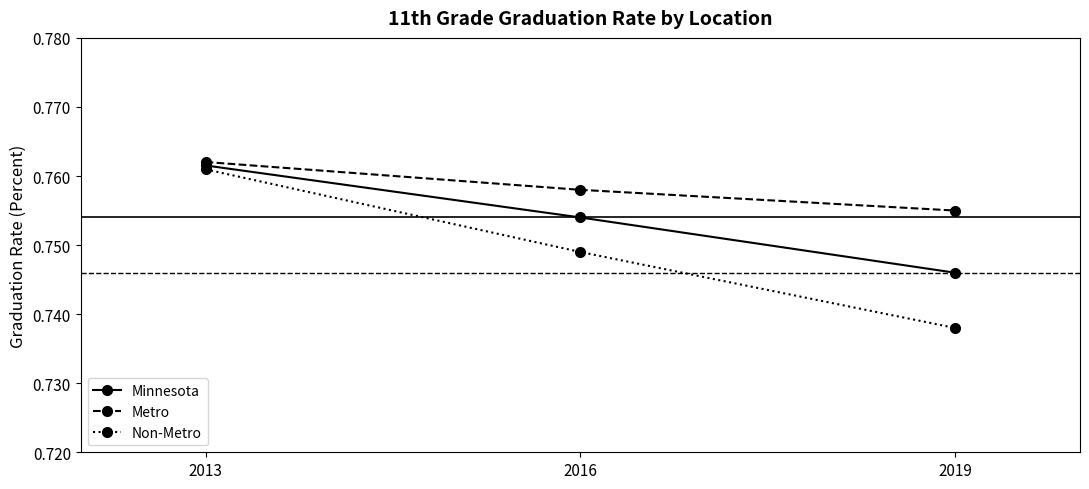

At 2019, list the series in order from largest to smallest.

Metro, Minnesota, Non-Metro